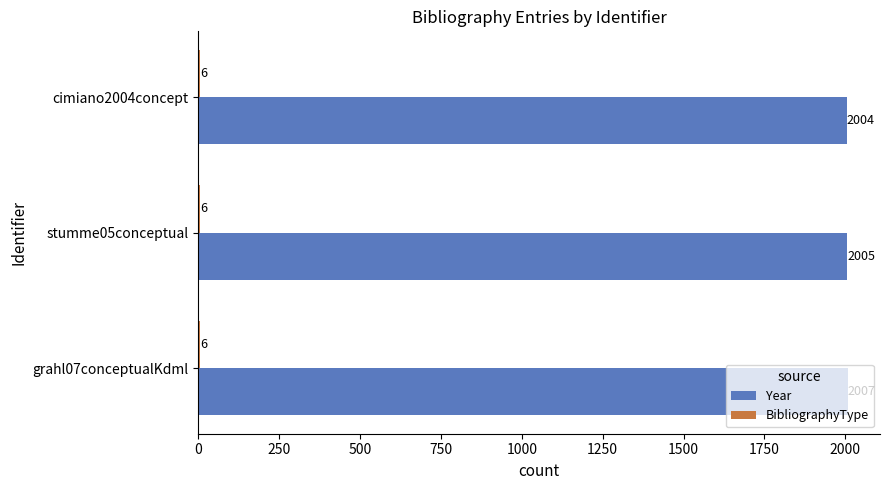

What is the highest value of the Year series?

2007